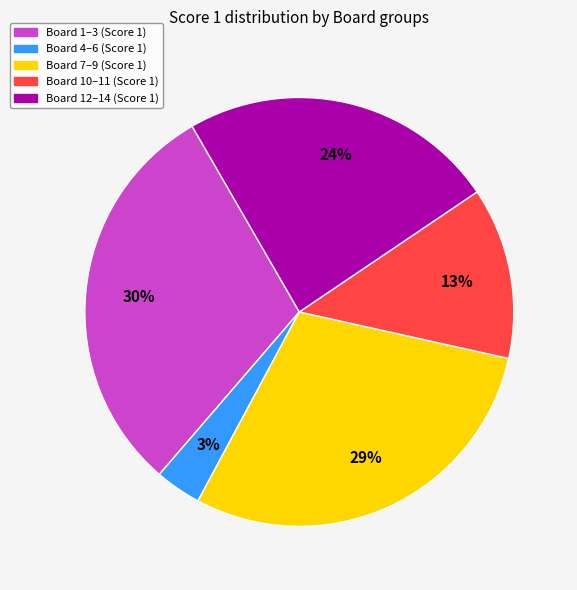

Rank the categories by value from highest to lowest.

Board 1–3 (Score 1), Board 7–9 (Score 1), Board 12–14 (Score 1), Board 10–11 (Score 1), Board 4–6 (Score 1)